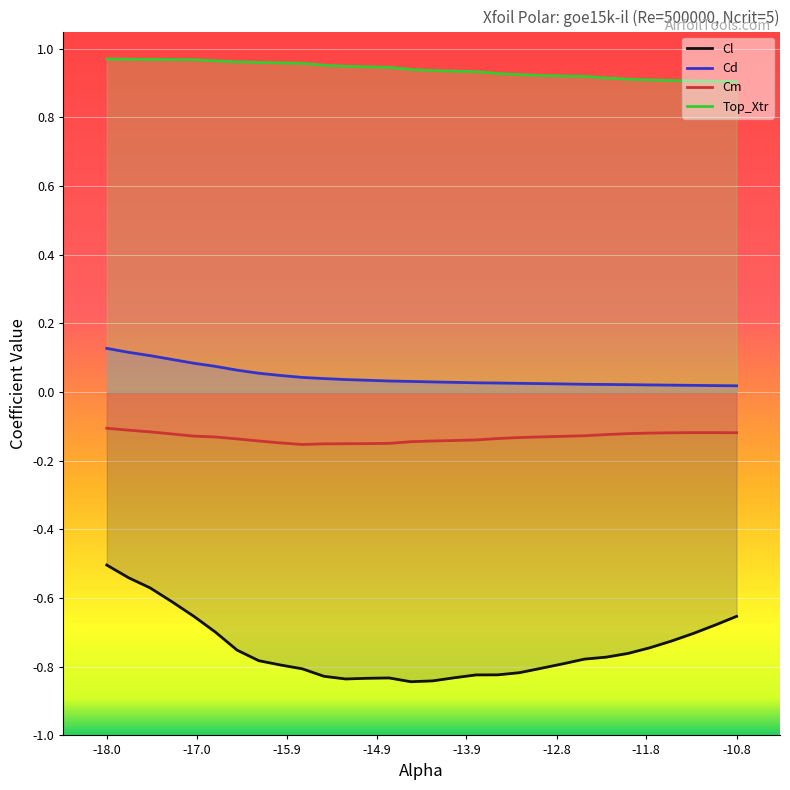

Rank the series by their maximum value, from highest to lowest.

Top_Xtr, Cd, Cm, Cl